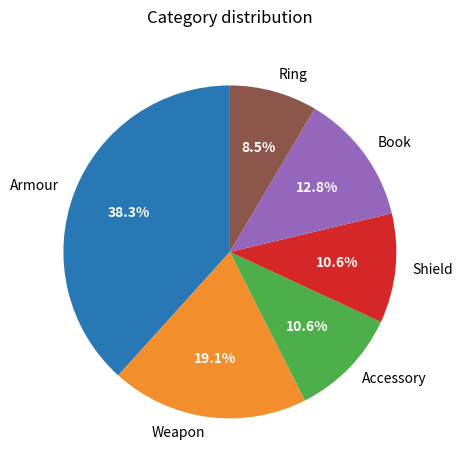

The Armour slice represents 49% of the pie. True or false?

False